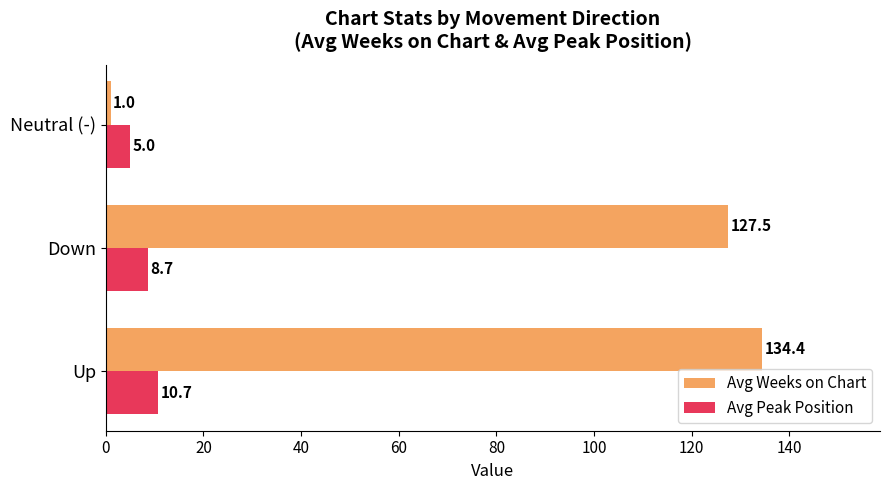

What is the highest value of the Avg Peak Position series?

10.7